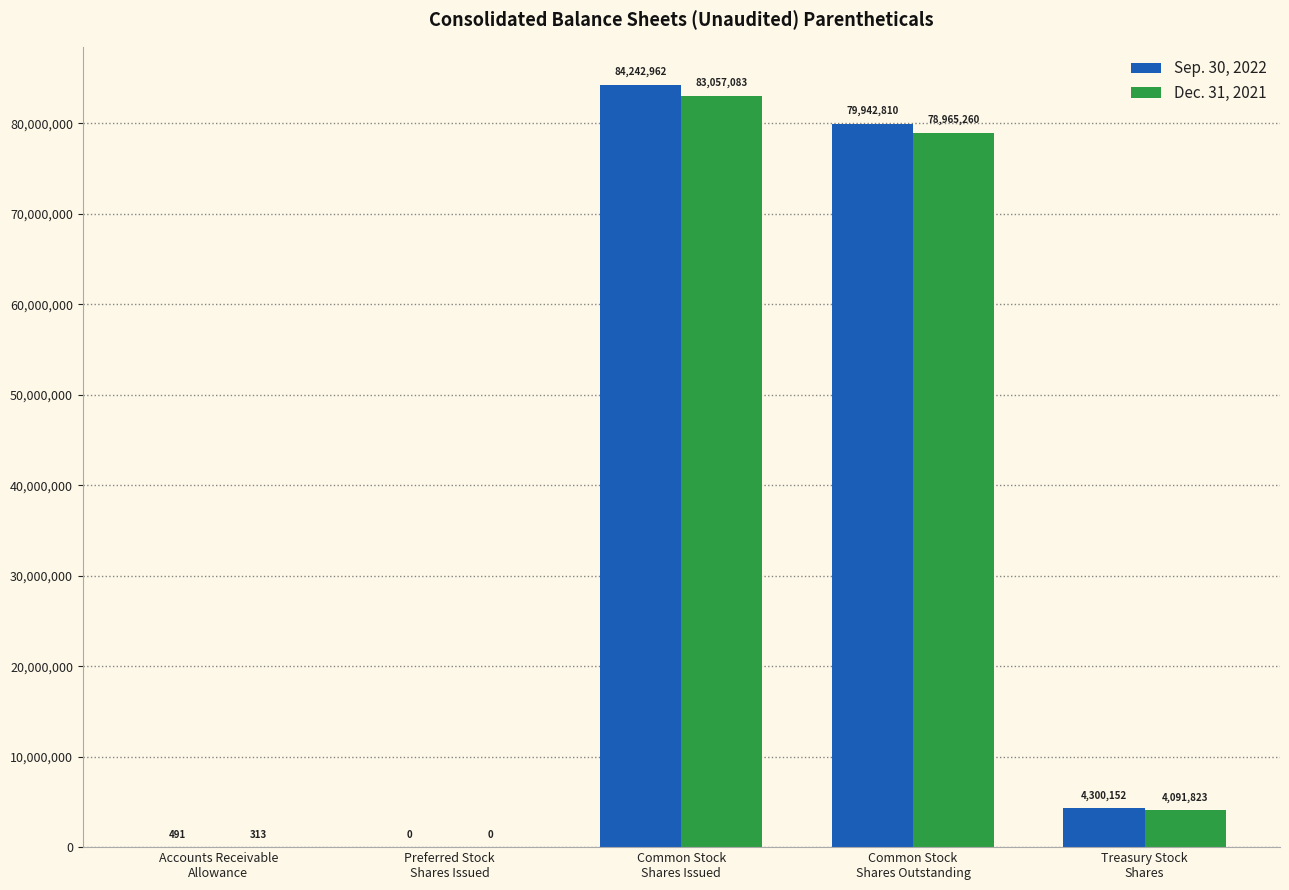

Count the number of data series in this chart.

2